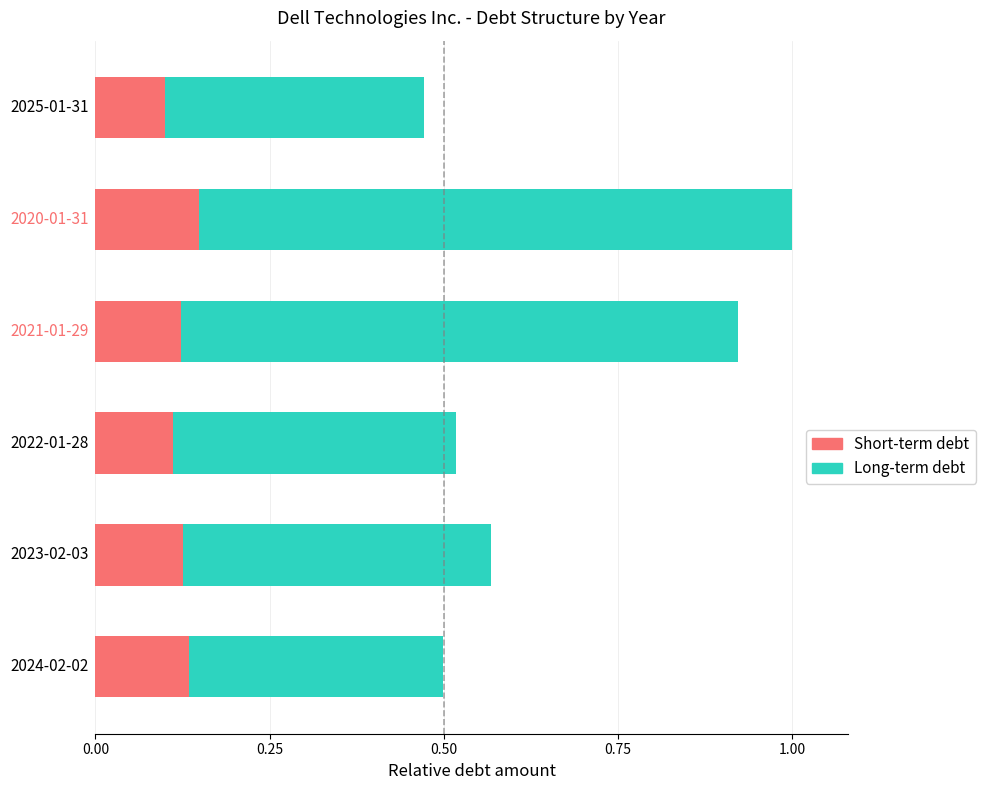

Count the Short-term debt values in the range 0 to 1.

6